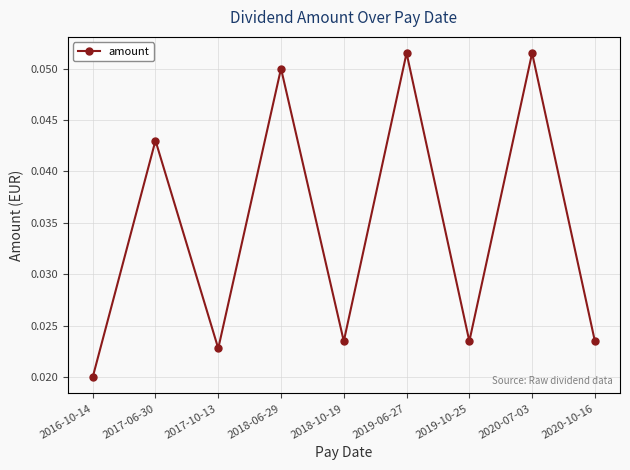

Is it true that the value at 2017-06-30 is 0.1?

False